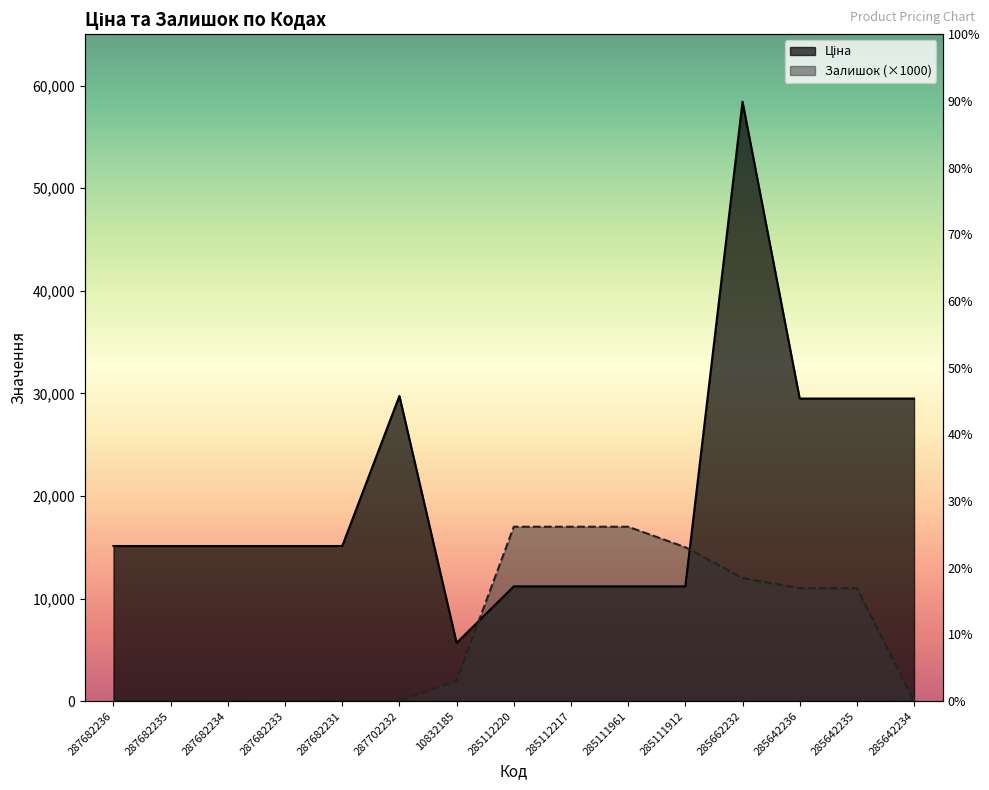

Count the number of data series in this chart.

2